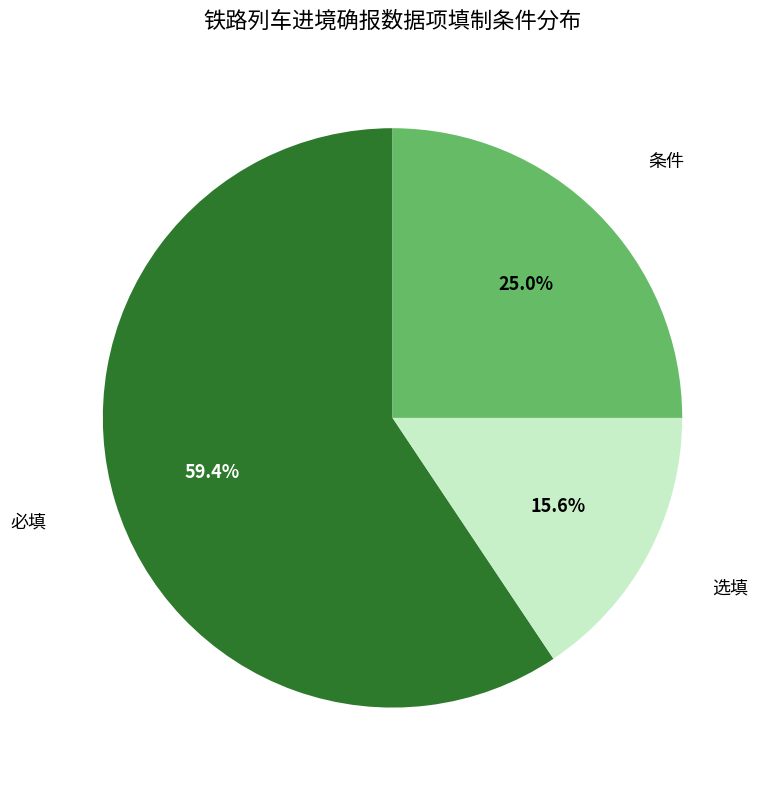

Combined, what portion of the pie is 选填 and 必填?

75.0%